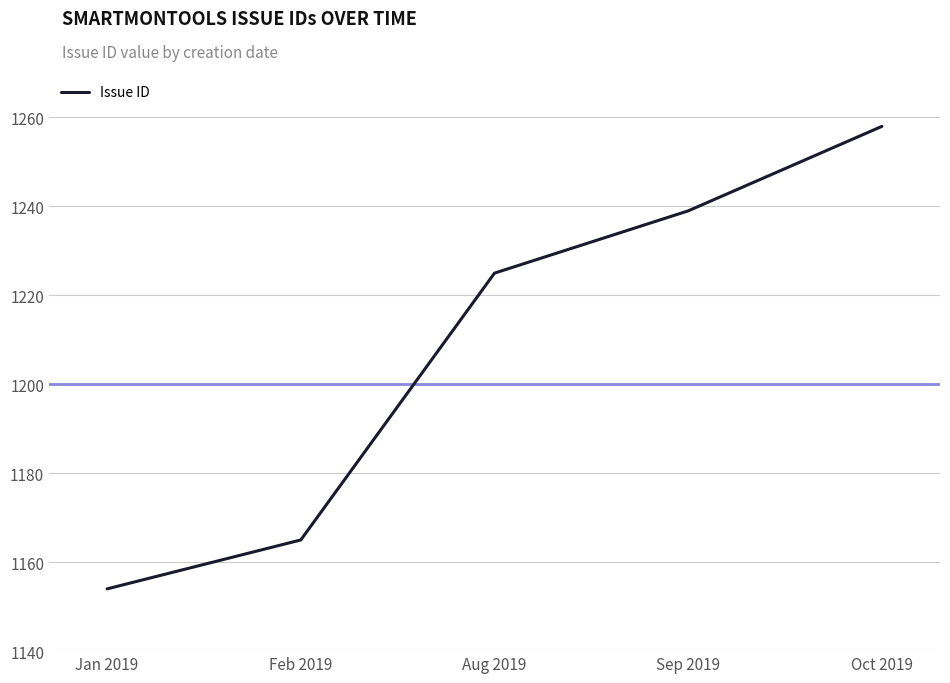

What position from the left is Aug 2019?

3